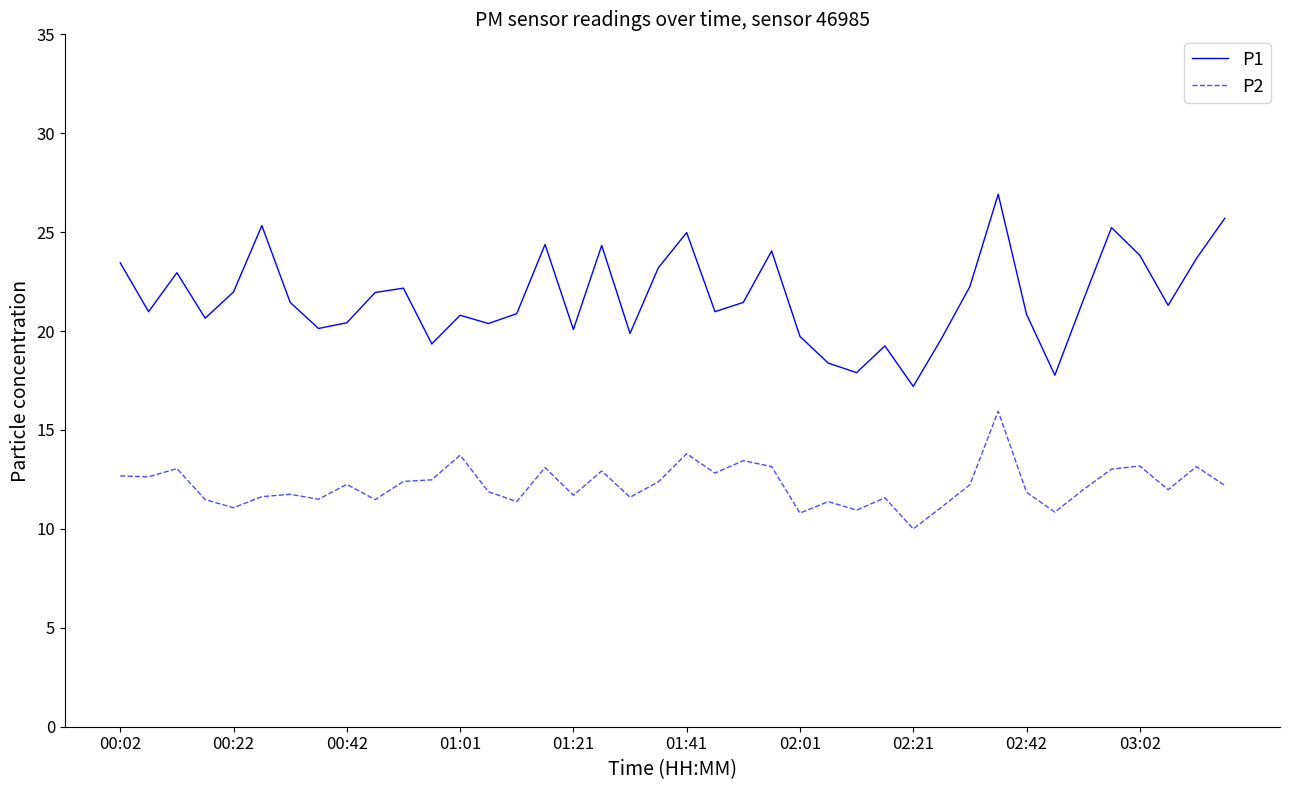

How many interior local peaks does the P1 series have?

11